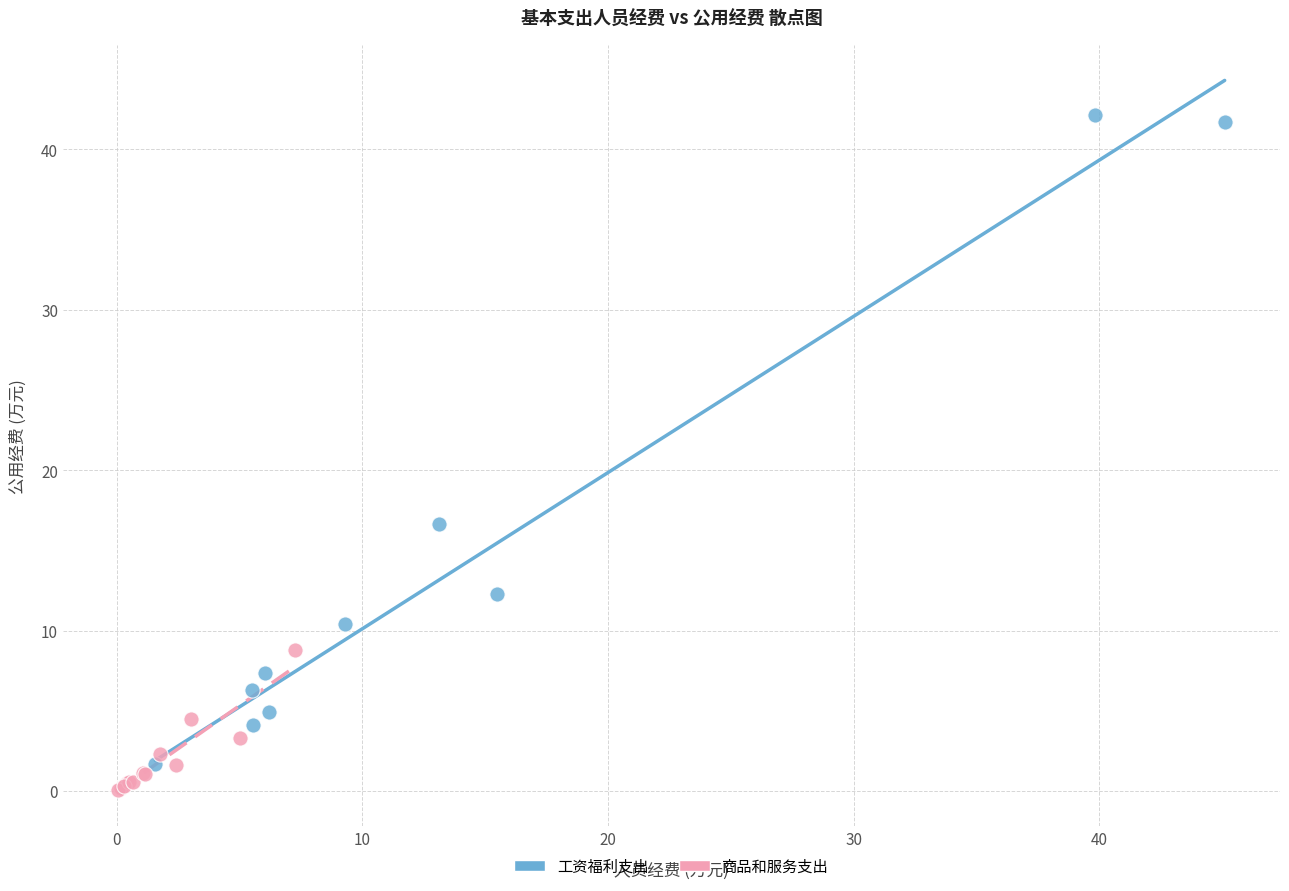

Which series has the largest Y range (max minus min)?

工资福利支出